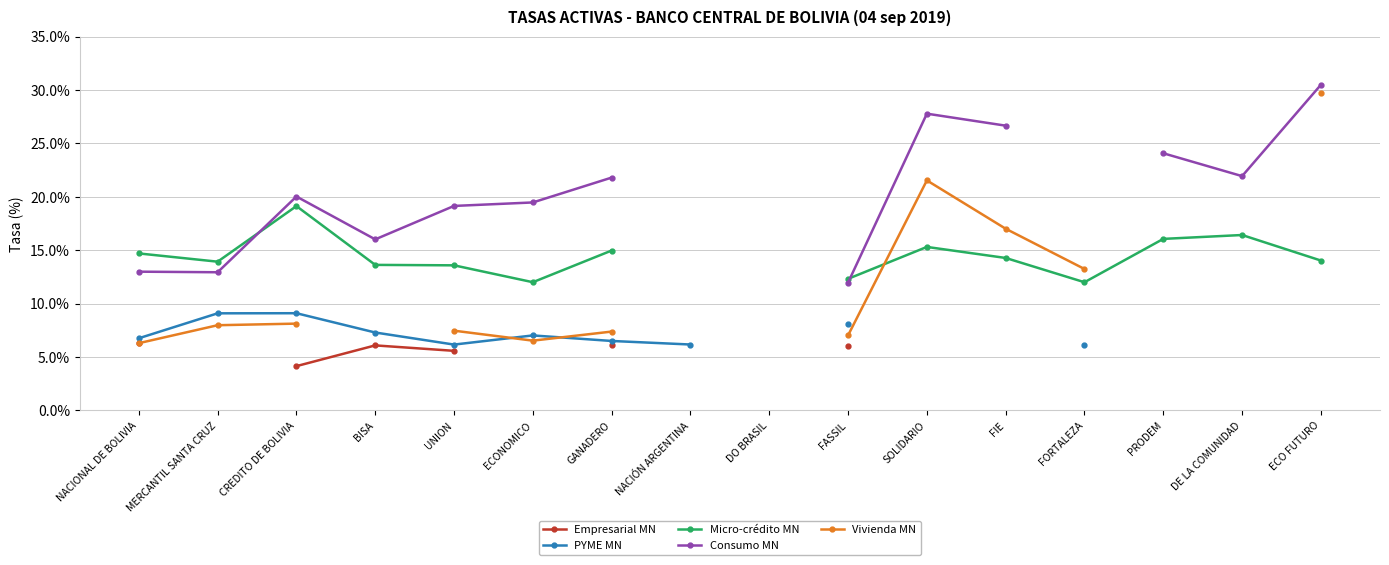

True or false: PYME MN and Empresarial MN cross at least once.

False